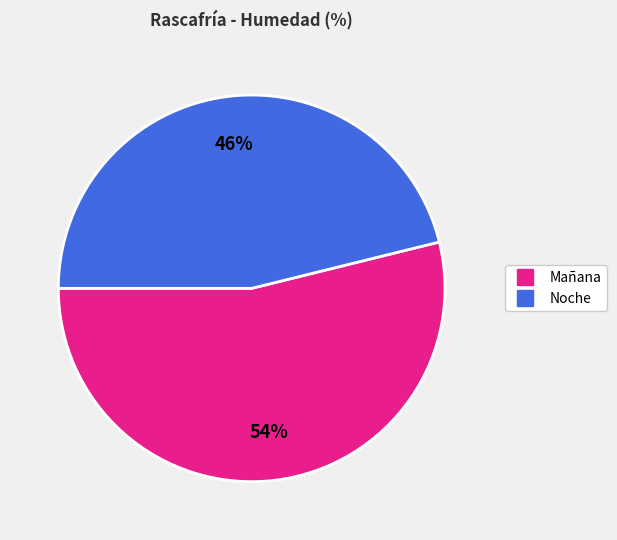

Is there a majority slice in this chart?

Yes